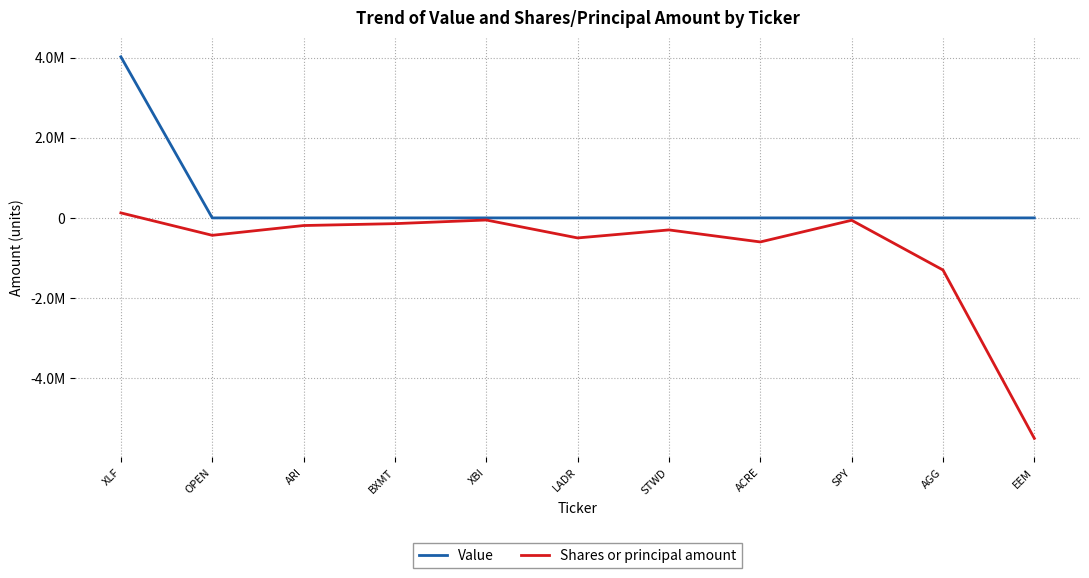

Rank the series by their maximum value, from highest to lowest.

Value, Shares or principal amount